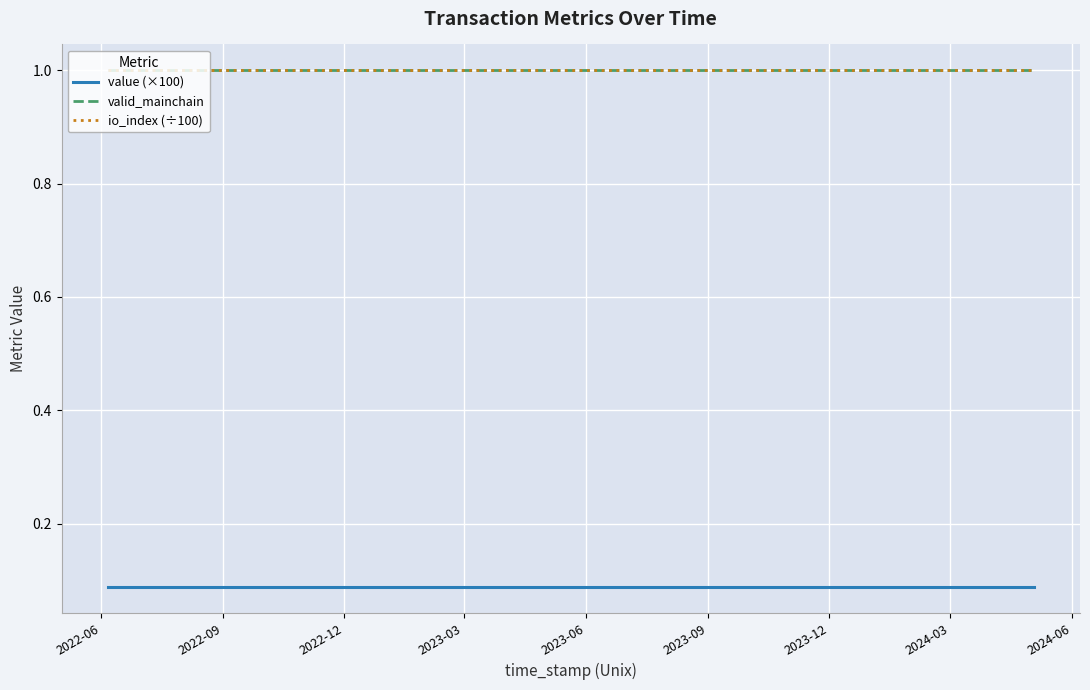

Is this an area chart (filled region under the line)?

No